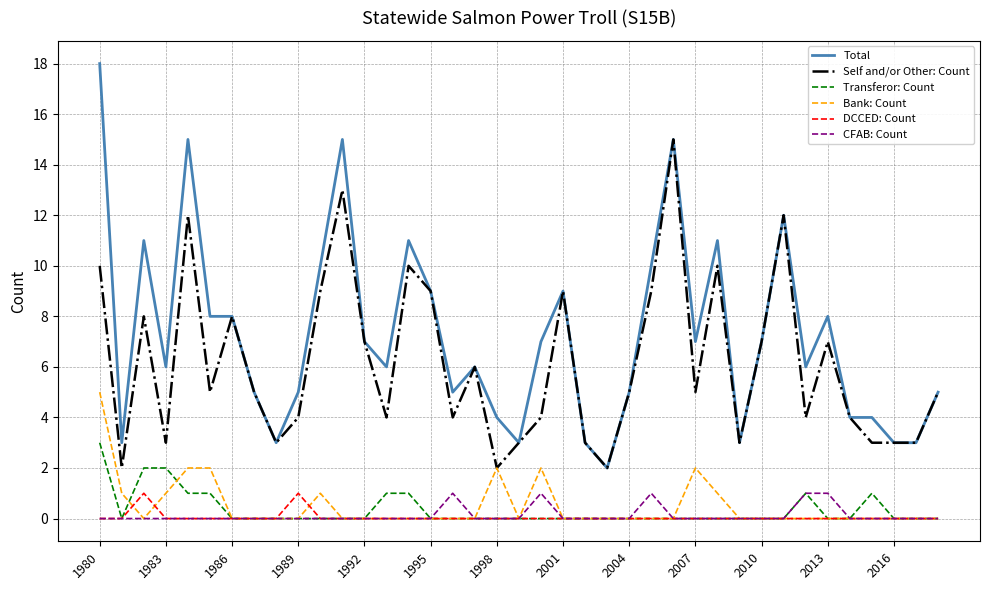

Which series has the largest total across all categories?

Total